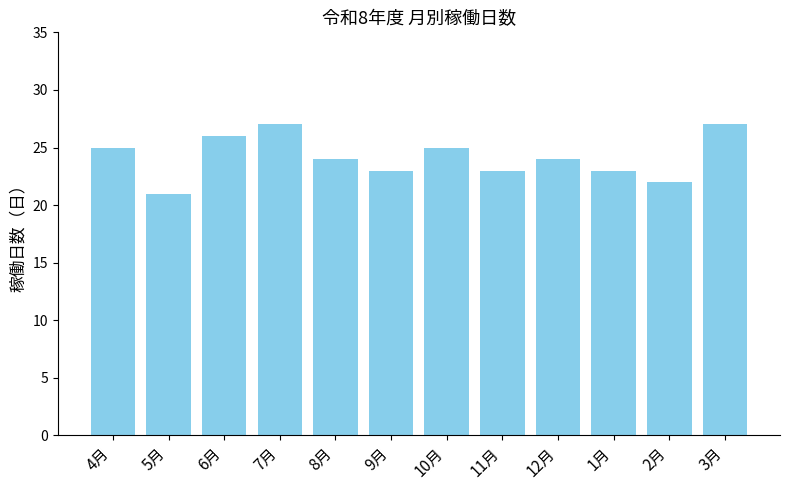

The chart shows a value of 36 at 3月. True or false?

False